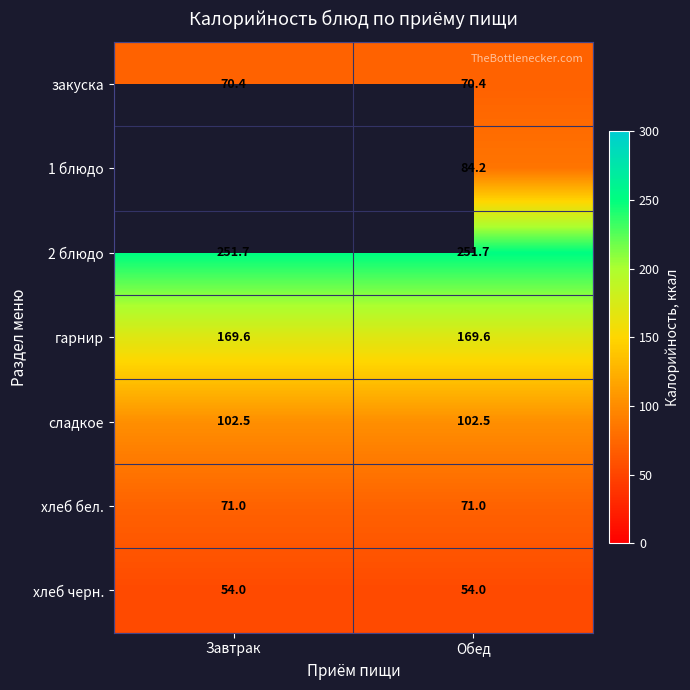

How many data points does each series have?

2